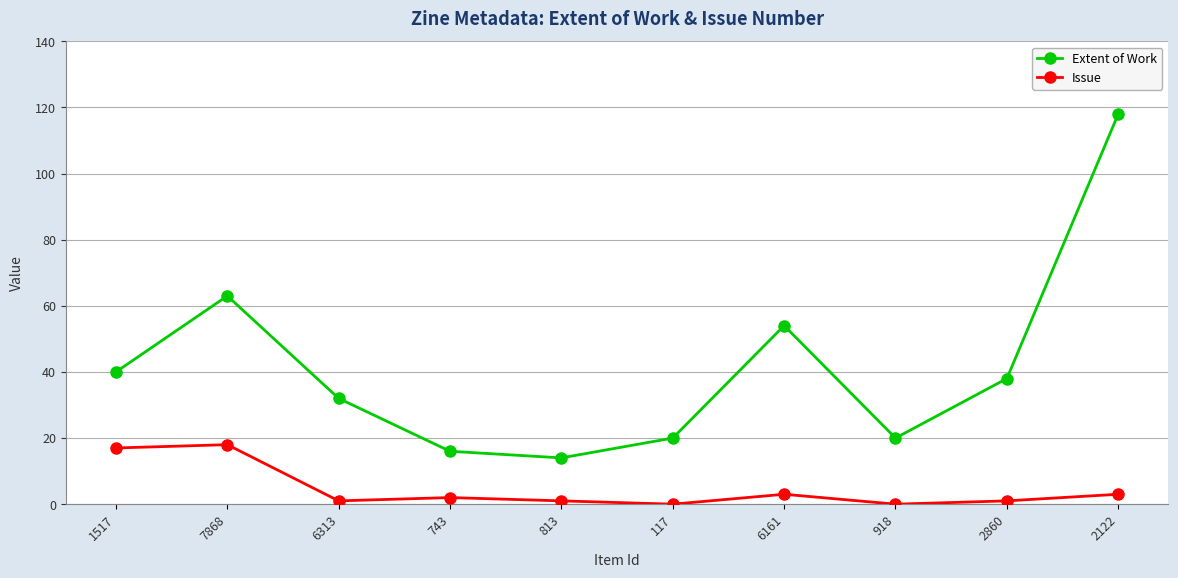

Which series has the largest total across all categories?

Extent of Work